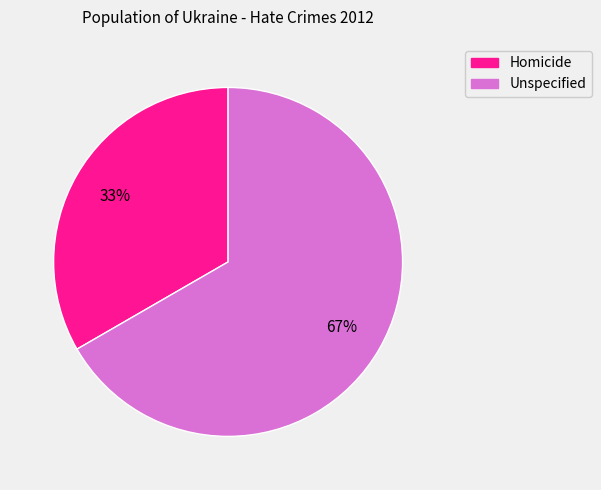

Between Homicide and Unspecified, which is larger?

Unspecified